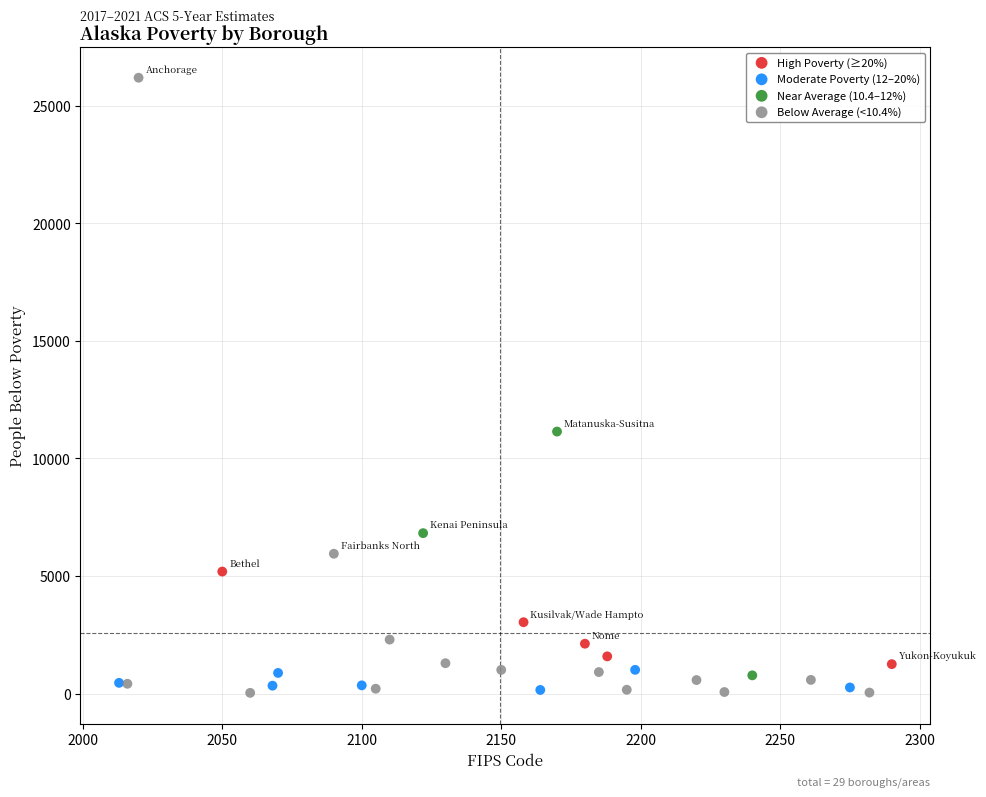

Which series has the widest spread of Y values?

Below Average (<10.4%)